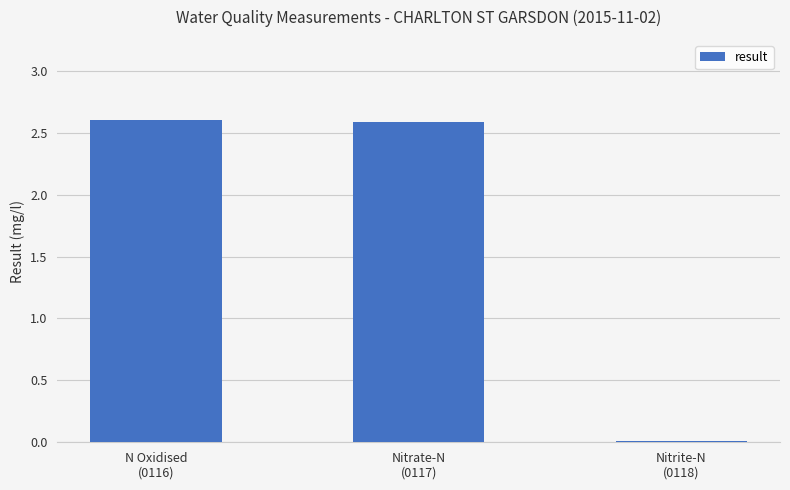

What is the sum of all values?

5.2